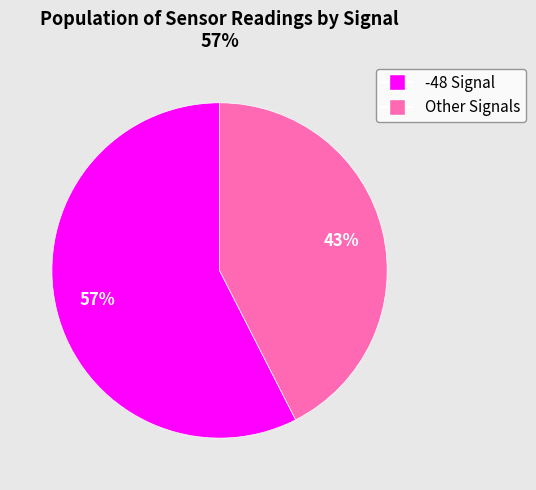

Is there any slice that represents more than half of the pie?

Yes